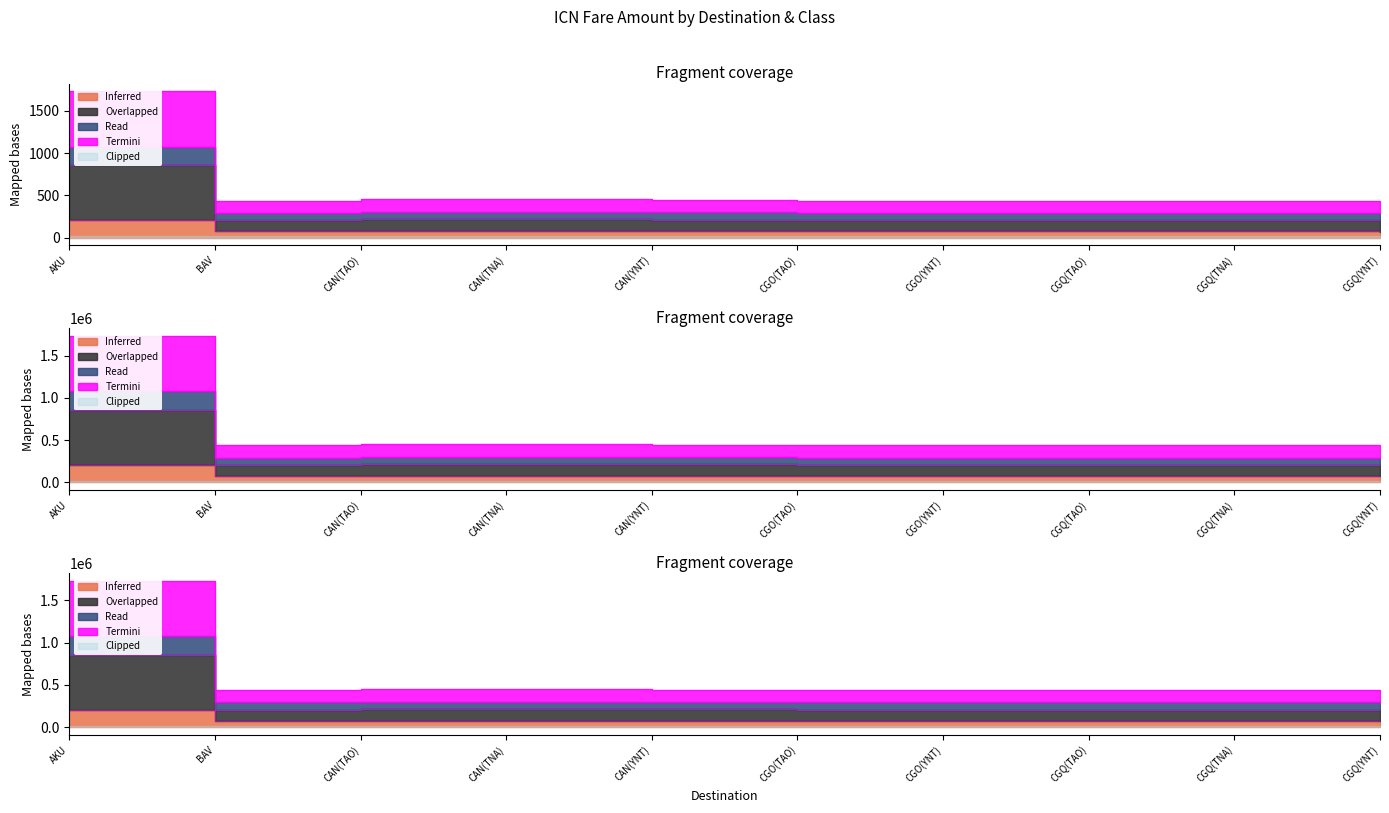

Which label corresponds to the largest value in the chart?

AKU